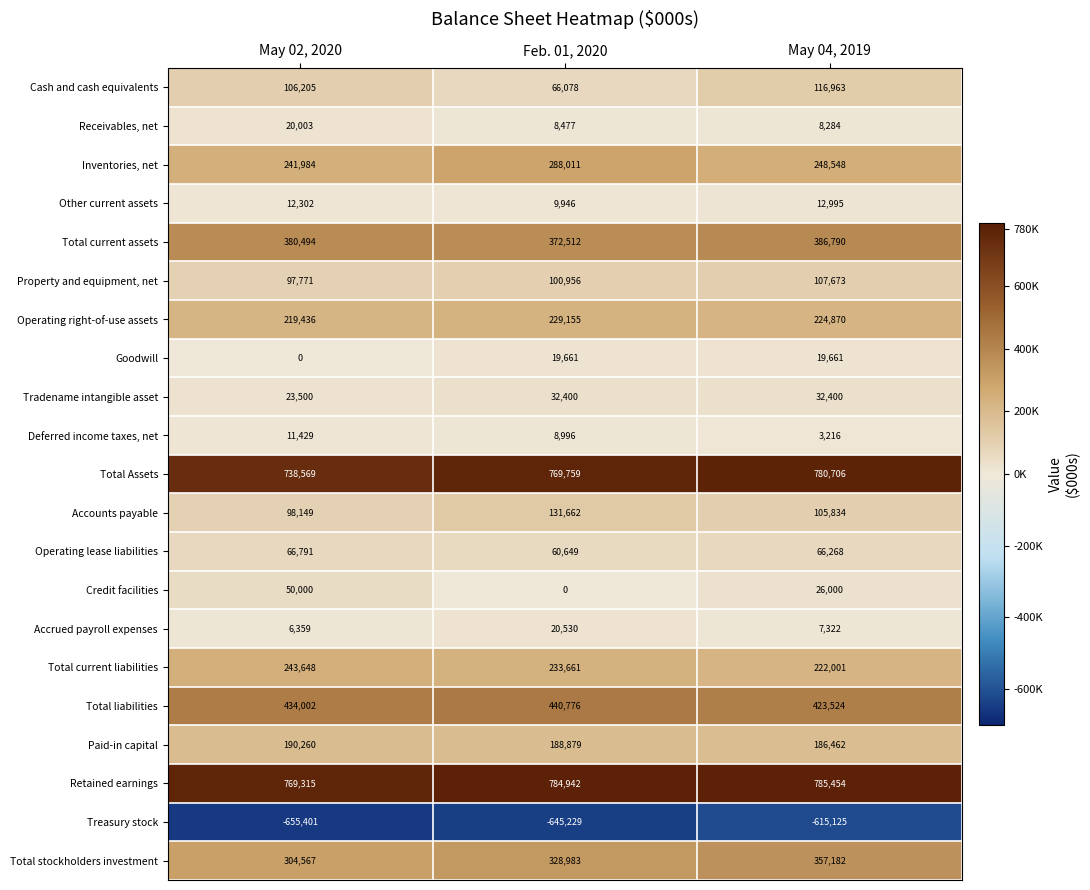

At May 02, 2020, list the series in order from largest to smallest.

Retained earnings, Total Assets, Total liabilities, Total current assets, Total stockholders investment, Total current liabilities, Inventories, net, Operating right-of-use assets, Paid-in capital, Cash and cash equivalents, Accounts payable, Property and equipment, net, Operating lease liabilities, Credit facilities, Tradename intangible asset, Receivables, net, Other current assets, Deferred income taxes, net, Accrued payroll expenses, Goodwill, Treasury stock